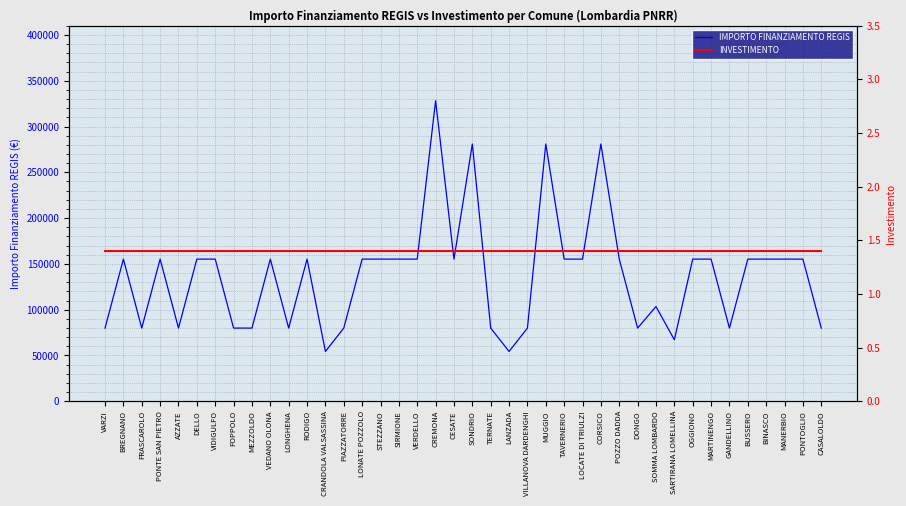

Does the chart have visible grid lines?

Yes